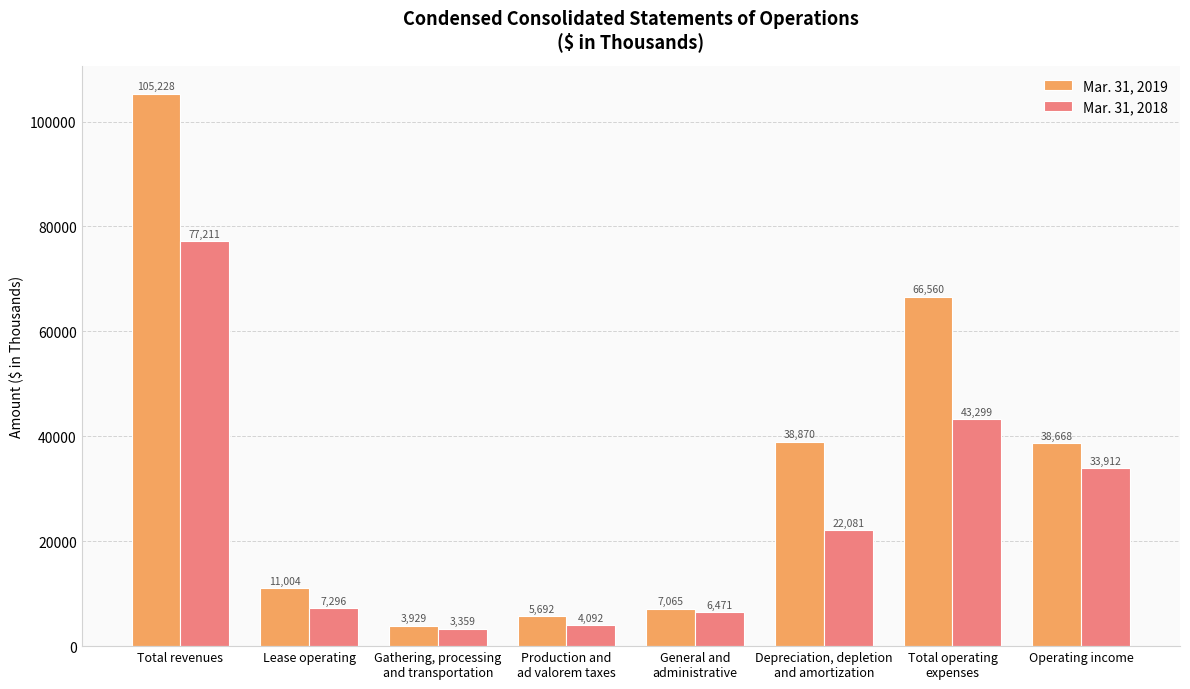

List the series in order of their overall mean, highest first.

Mar. 31, 2019, Mar. 31, 2018